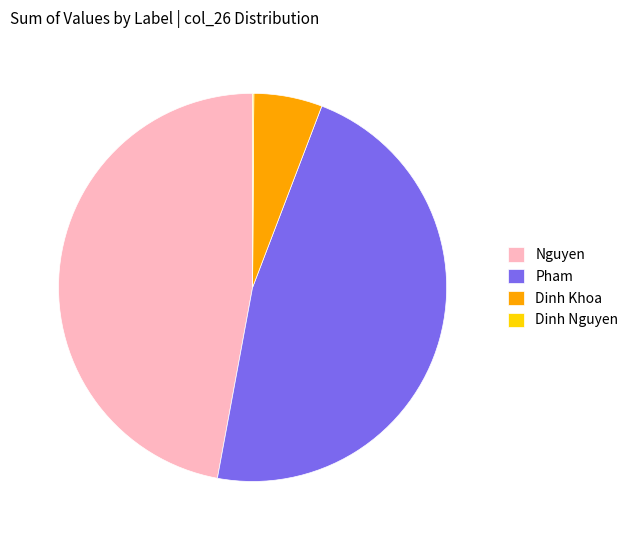

The Pham slice represents 34% of the pie. True or false?

False